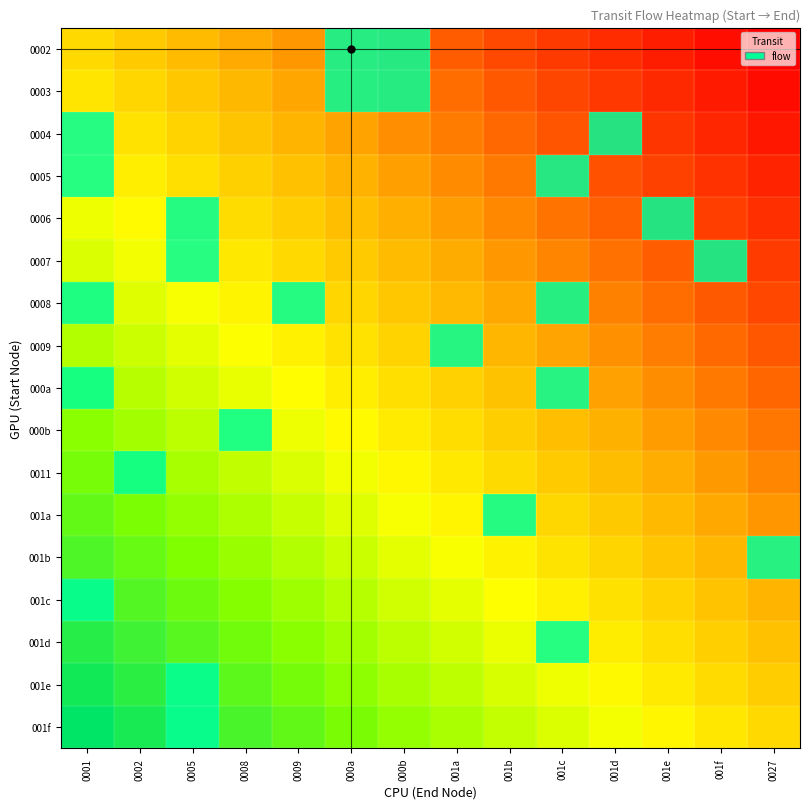

Reading left to right, what are all the values shown in this chart?

0002: 0001=0.5	0002=0.5	0005=0.4	0008=0.4	0009=0.3	000a=0.3	000b=0.3	001a=0.2	001b=0.2	001c=0.2	001d=0.1	001e=0.1	001f=0.0	0027=0.0
0003: 0001=0.5	0002=0.5	0005=0.5	0008=0.4	0009=0.4	000a=0.3	000b=0.3	001a=0.3	001b=0.2	001c=0.2	001d=0.1	001e=0.1	001f=0.1	0027=0.0
0004: 0001=0.6	0002=0.5	0005=0.5	0008=0.4	0009=0.4	000a=0.4	000b=0.3	001a=0.3	001b=0.3	001c=0.2	001d=0.2	001e=0.1	001f=0.1	0027=0.1
0005: 0001=0.6	0002=0.6	0005=0.5	0008=0.5	0009=0.4	000a=0.4	000b=0.4	001a=0.3	001b=0.3	001c=0.2	001d=0.2	001e=0.2	001f=0.1	0027=0.1
0006: 0001=0.6	0002=0.6	0005=0.5	0008=0.5	0009=0.5	000a=0.4	000b=0.4	001a=0.4	001b=0.3	001c=0.3	001d=0.2	001e=0.2	001f=0.2	0027=0.1
0007: 0001=0.7	0002=0.6	0005=0.6	0008=0.5	0009=0.5	000a=0.5	000b=0.4	001a=0.4	001b=0.3	001c=0.3	001d=0.3	001e=0.2	001f=0.2	0027=0.2
0008: 0001=0.7	0002=0.6	0005=0.6	0008=0.6	0009=0.5	000a=0.5	000b=0.5	001a=0.4	001b=0.4	001c=0.3	001d=0.3	001e=0.3	001f=0.2	0027=0.2
0009: 0001=0.7	0002=0.7	0005=0.6	0008=0.6	0009=0.6	000a=0.5	000b=0.5	001a=0.4	001b=0.4	001c=0.4	001d=0.3	001e=0.3	001f=0.3	0027=0.2
000a: 0001=0.7	0002=0.7	0005=0.7	0008=0.6	0009=0.6	000a=0.6	000b=0.5	001a=0.5	001b=0.4	001c=0.4	001d=0.4	001e=0.3	001f=0.3	0027=0.2
000b: 0001=0.8	0002=0.7	0005=0.7	0008=0.7	0009=0.6	000a=0.6	000b=0.6	001a=0.5	001b=0.5	001c=0.4	001d=0.4	001e=0.4	001f=0.3	0027=0.3
0011: 0001=0.8	0002=0.8	0005=0.7	0008=0.7	0009=0.7	000a=0.6	000b=0.6	001a=0.5	001b=0.5	001c=0.5	001d=0.4	001e=0.4	001f=0.4	0027=0.3
001a: 0001=0.8	0002=0.8	0005=0.8	0008=0.7	0009=0.7	000a=0.7	000b=0.6	001a=0.6	001b=0.5	001c=0.5	001d=0.5	001e=0.4	001f=0.4	0027=0.3
001b: 0001=0.9	0002=0.8	0005=0.8	0008=0.8	0009=0.7	000a=0.7	000b=0.6	001a=0.6	001b=0.6	001c=0.5	001d=0.5	001e=0.5	001f=0.4	0027=0.4
001c: 0001=0.9	0002=0.9	0005=0.8	0008=0.8	0009=0.8	000a=0.7	000b=0.7	001a=0.6	001b=0.6	001c=0.6	001d=0.5	001e=0.5	001f=0.4	0027=0.4
001d: 0001=0.9	0002=0.9	0005=0.9	0008=0.8	0009=0.8	000a=0.7	000b=0.7	001a=0.7	001b=0.6	001c=0.6	001d=0.6	001e=0.5	001f=0.5	0027=0.4
001e: 0001=1.0	0002=0.9	0005=0.9	0008=0.9	0009=0.8	000a=0.8	000b=0.7	001a=0.7	001b=0.7	001c=0.6	001d=0.6	001e=0.5	001f=0.5	0027=0.5
001f: 0001=1.0	0002=1.0	0005=0.9	0008=0.9	0009=0.8	000a=0.8	000b=0.8	001a=0.7	001b=0.7	001c=0.7	001d=0.6	001e=0.6	001f=0.5	0027=0.5